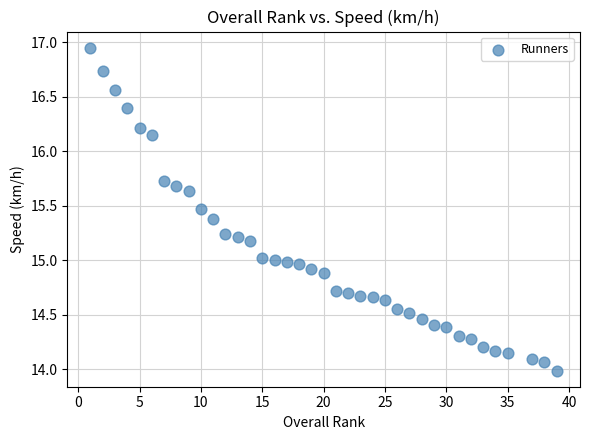

What is the range of X values (max minus min)?

38.0